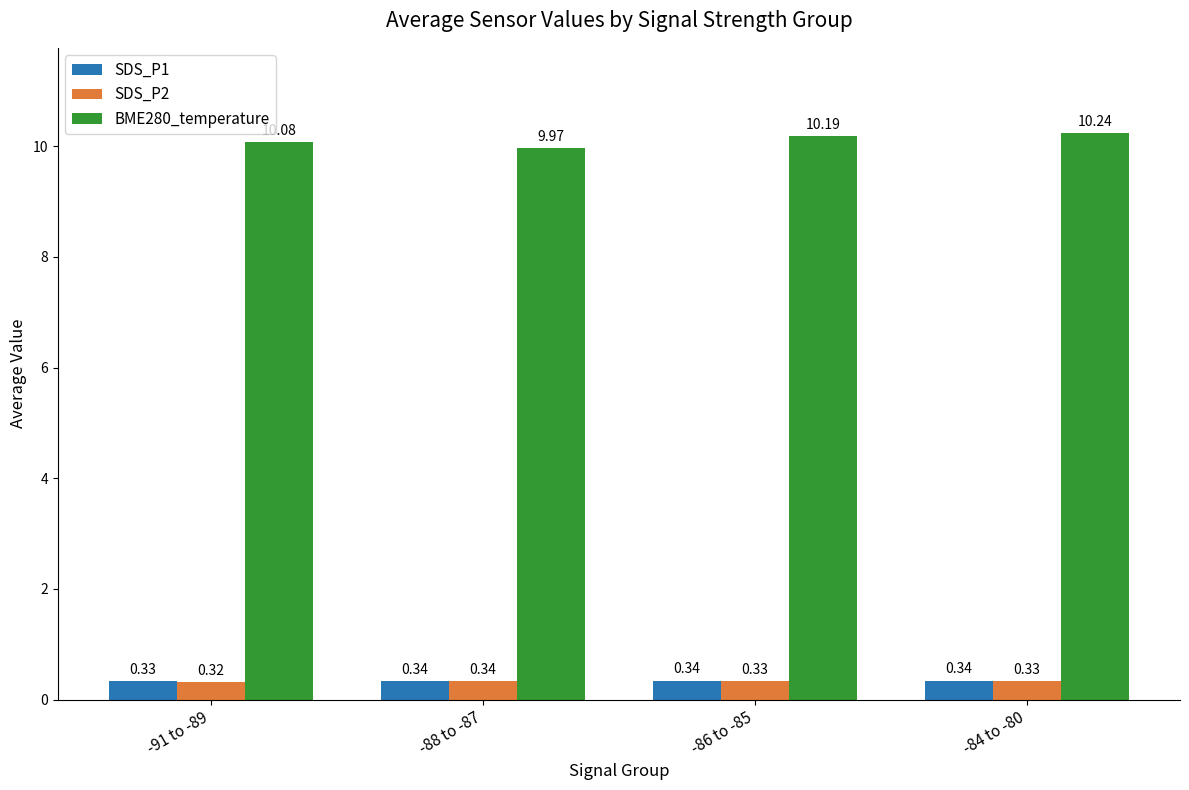

Which label corresponds to the largest value in the chart?

-84 to -80